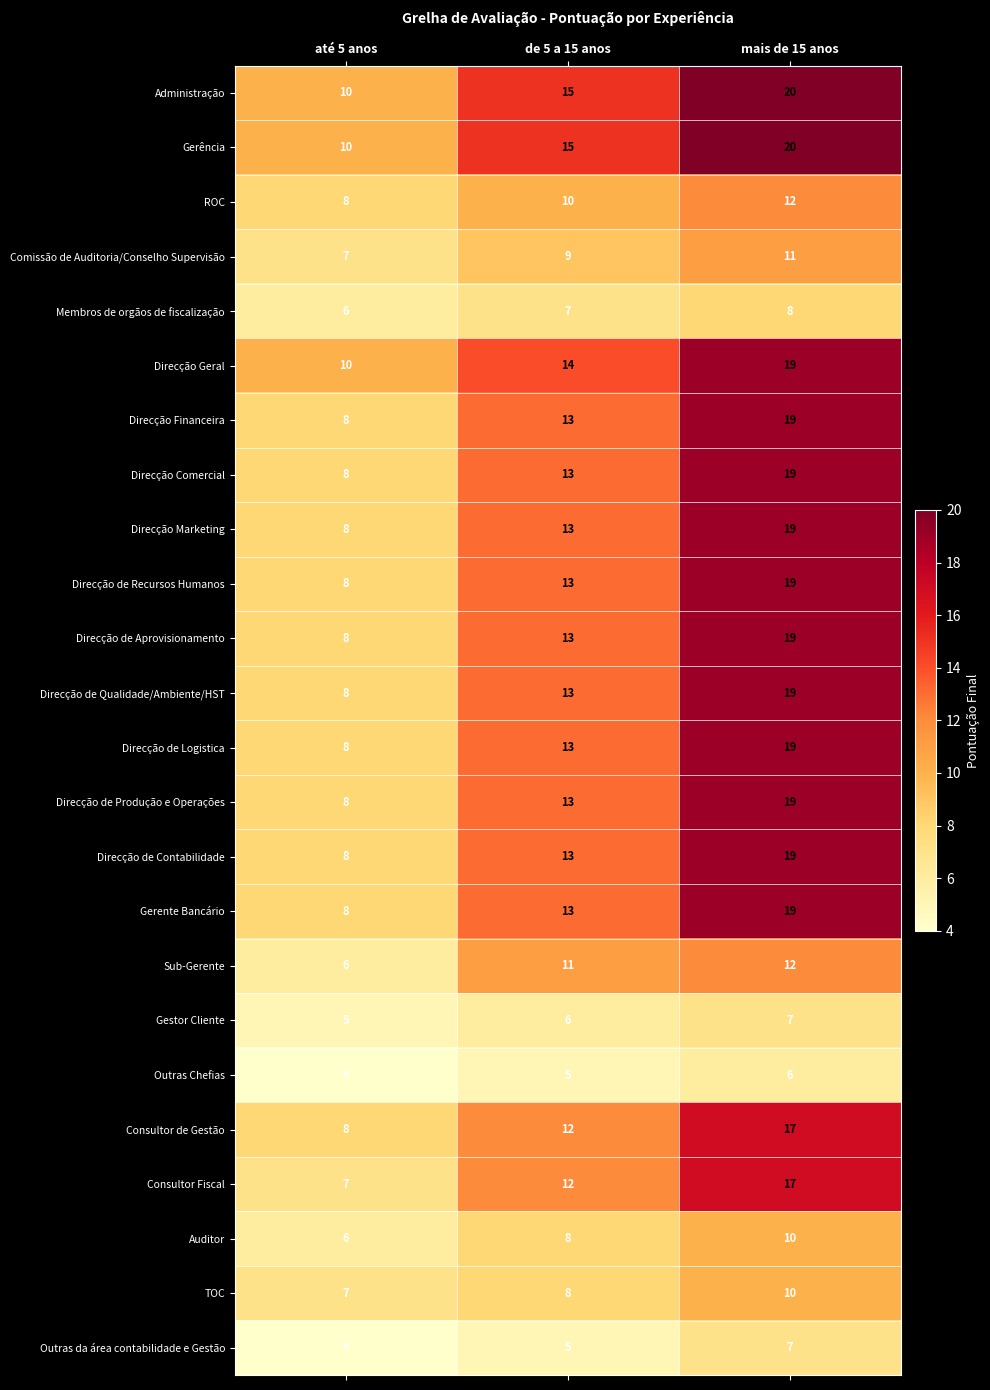

What is the total value across all series at mais de 15 anos?

366